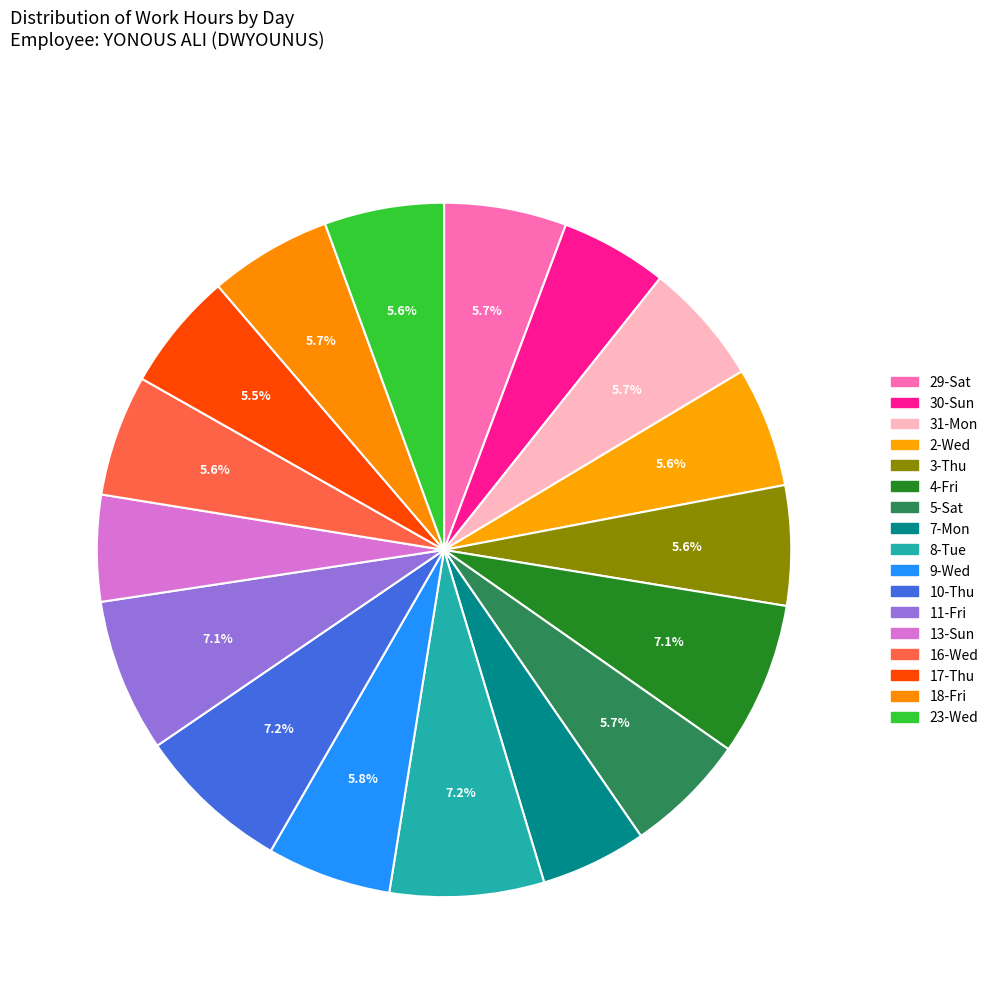

Rank the categories by value from highest to lowest.

8-Tue, 10-Thu, 4-Fri, 11-Fri, 9-Wed, 31-Mon, 29-Sat, 18-Fri, 5-Sat, 16-Wed, 2-Wed, 3-Thu, 23-Wed, 17-Thu, 30-Sun, 13-Sun, 7-Mon